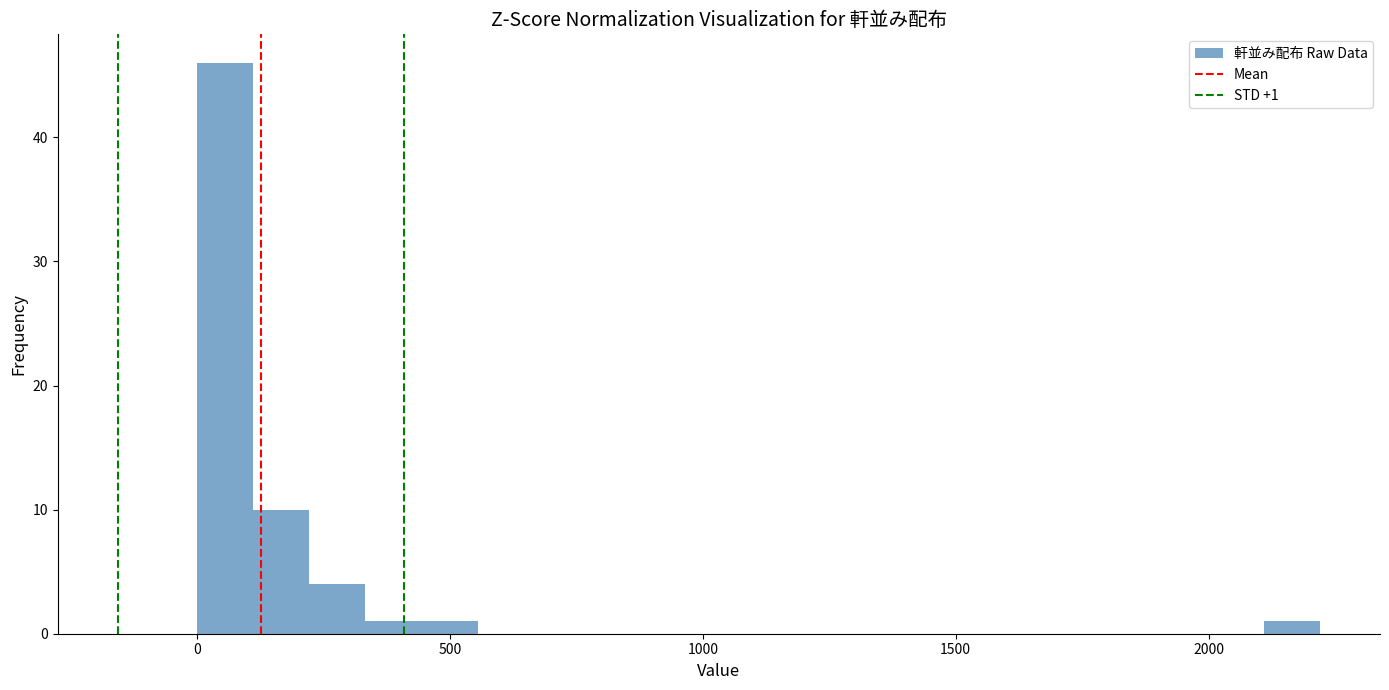

Read against the x-axis, roughly where is the centre of the tallest bar?

50